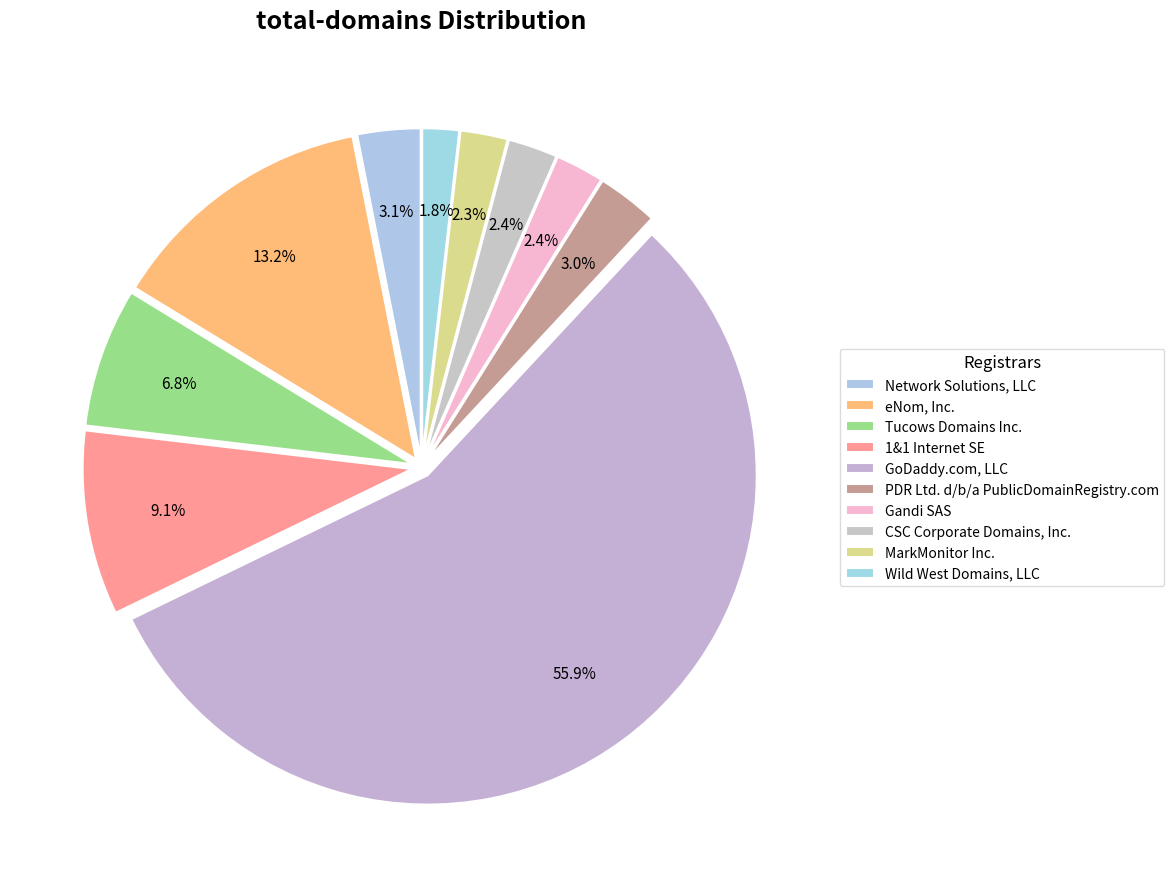

Count the number of slices in the pie.

10